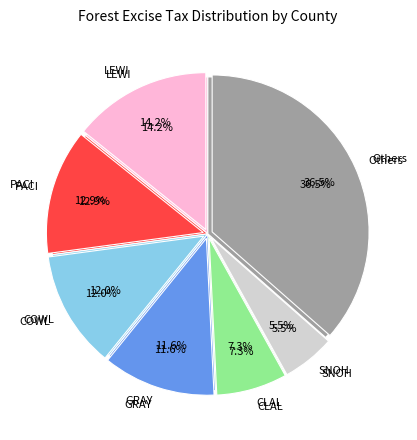

Count the number of slices in the pie.

17